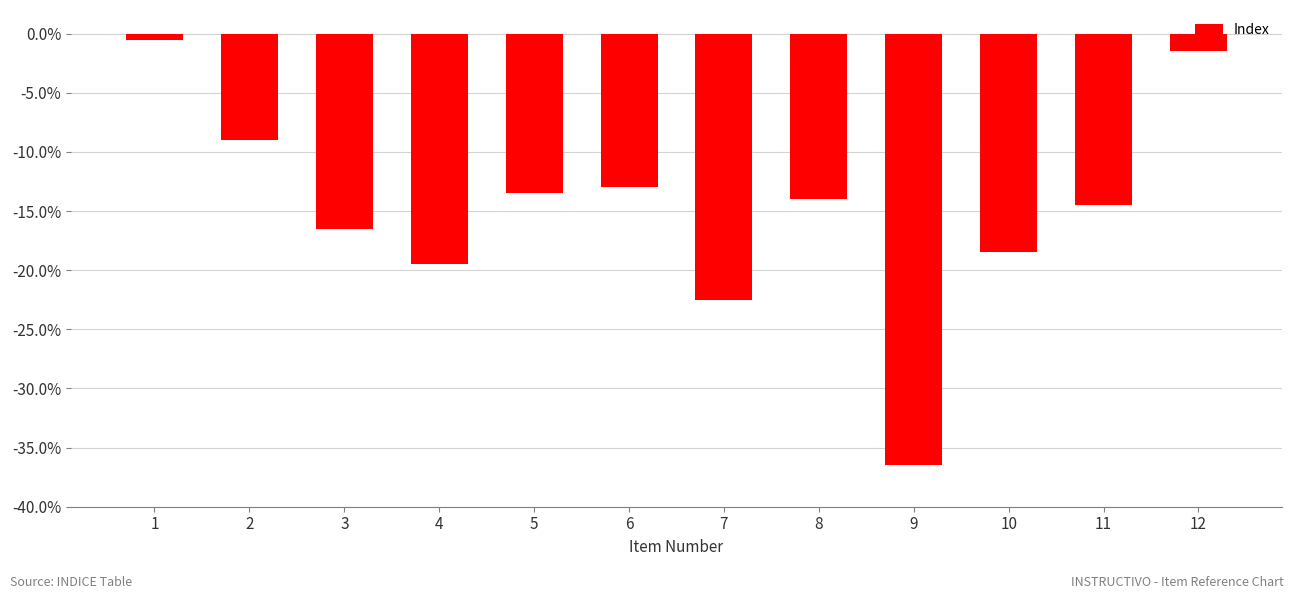

What is the difference between the second highest and minimum values?

35.0